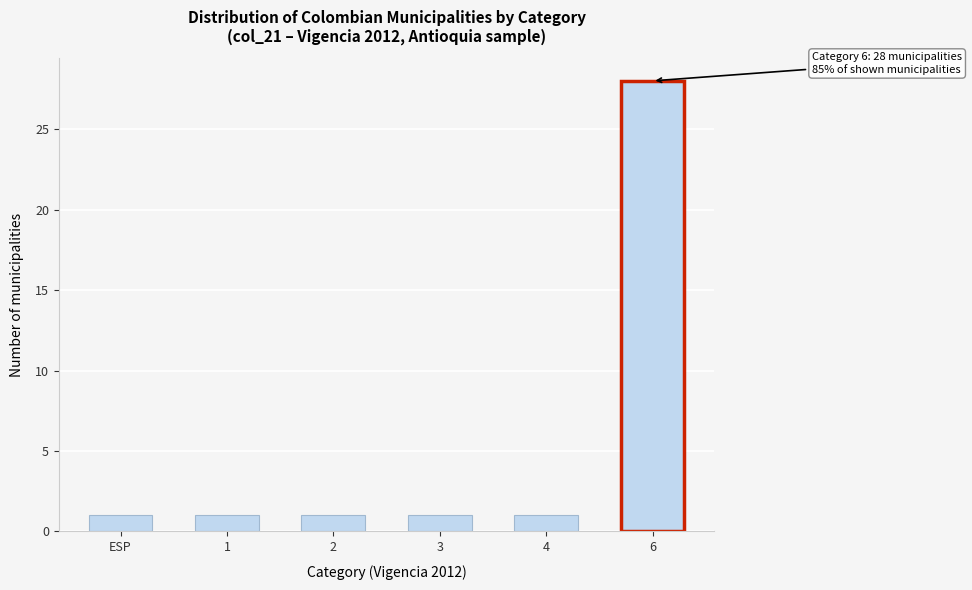

Reading right to left, what are all the values shown in this chart?

6=28	4=1	3=1	2=1	1=1	ESP=1